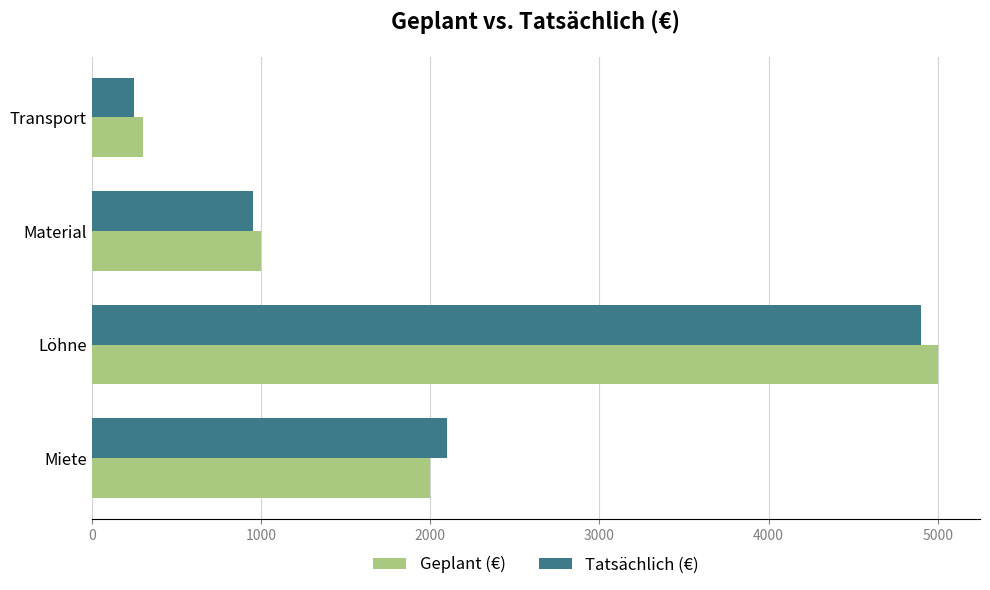

True or false: Geplant (€) has a value of 862 at Miete.

False